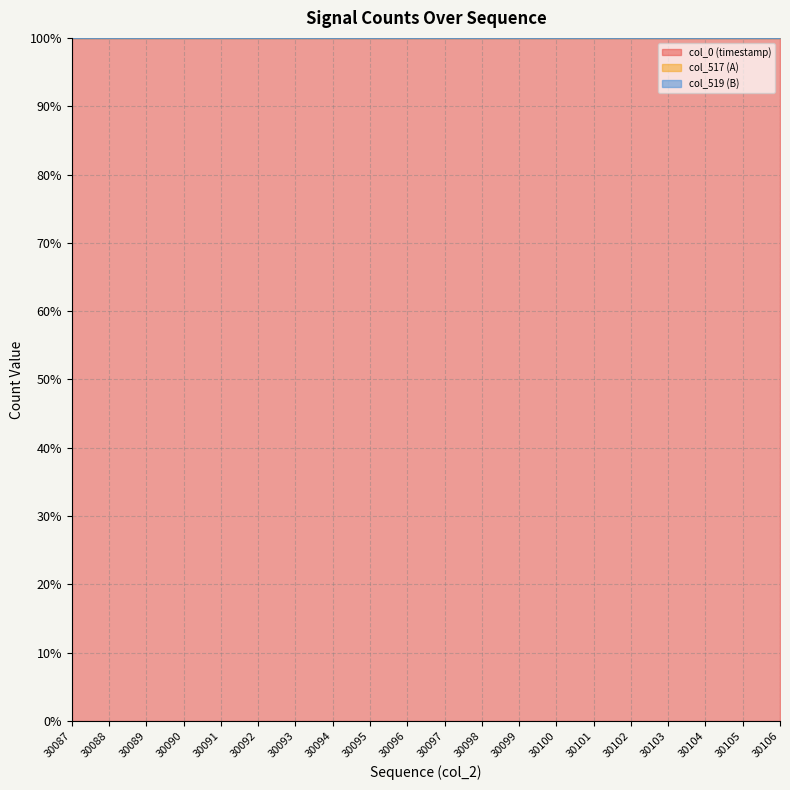

Is the value of col_0 (timestamp) at 30104 greater than the value of col_517 (A) at 30092?

No